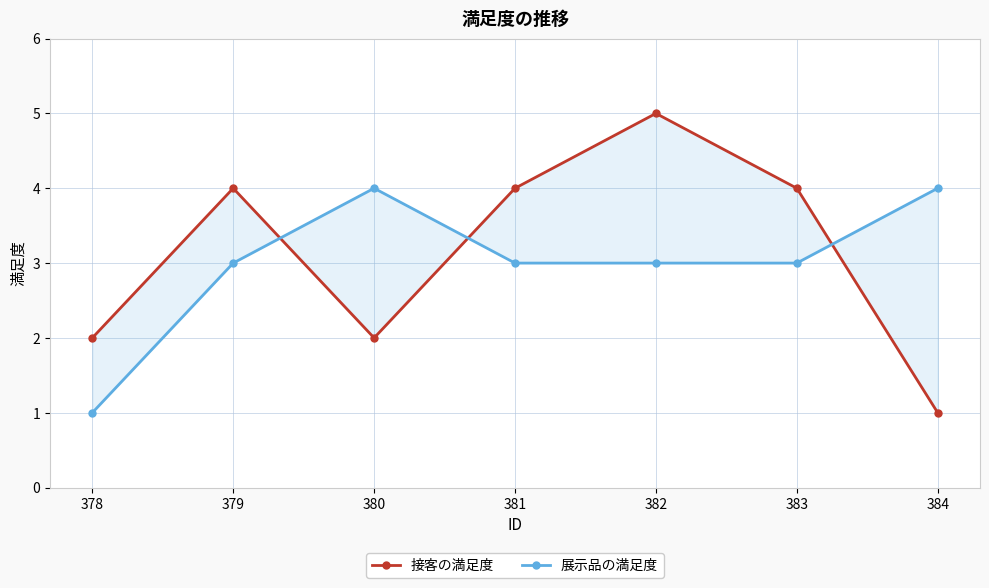

Reading right to left, transcribe all the data shown in this chart.

接客の満足度: 384=1	383=4	382=5	381=4	380=2	379=4	378=2
展示品の満足度: 384=4	383=3	382=3	381=3	380=4	379=3	378=1